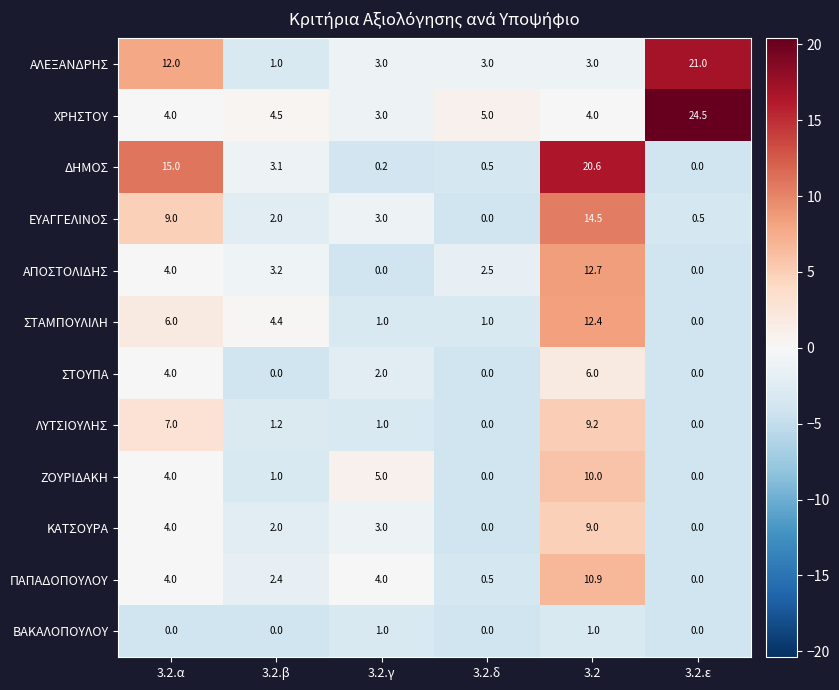

What is the average value of the ΣΤΑΜΠΟΥΛΙΛΗ series?

4.1